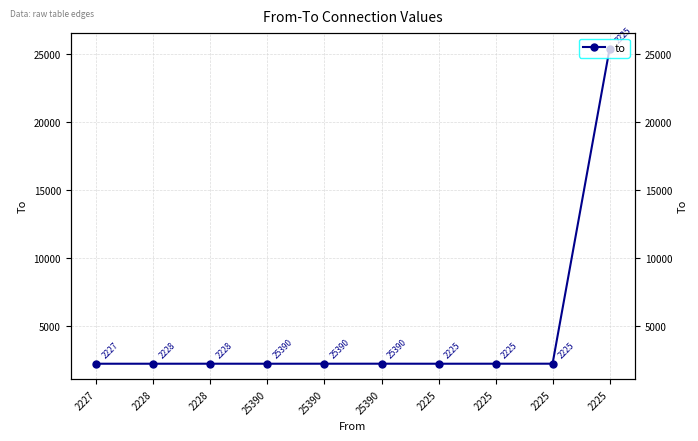

Reading left to right, extract all data points from this chart.

2227=2226	2228=2226	2228=2227	25390=2226	25390=2227	25390=2228	2225=2226	2225=2227	2225=2228	2225=25390